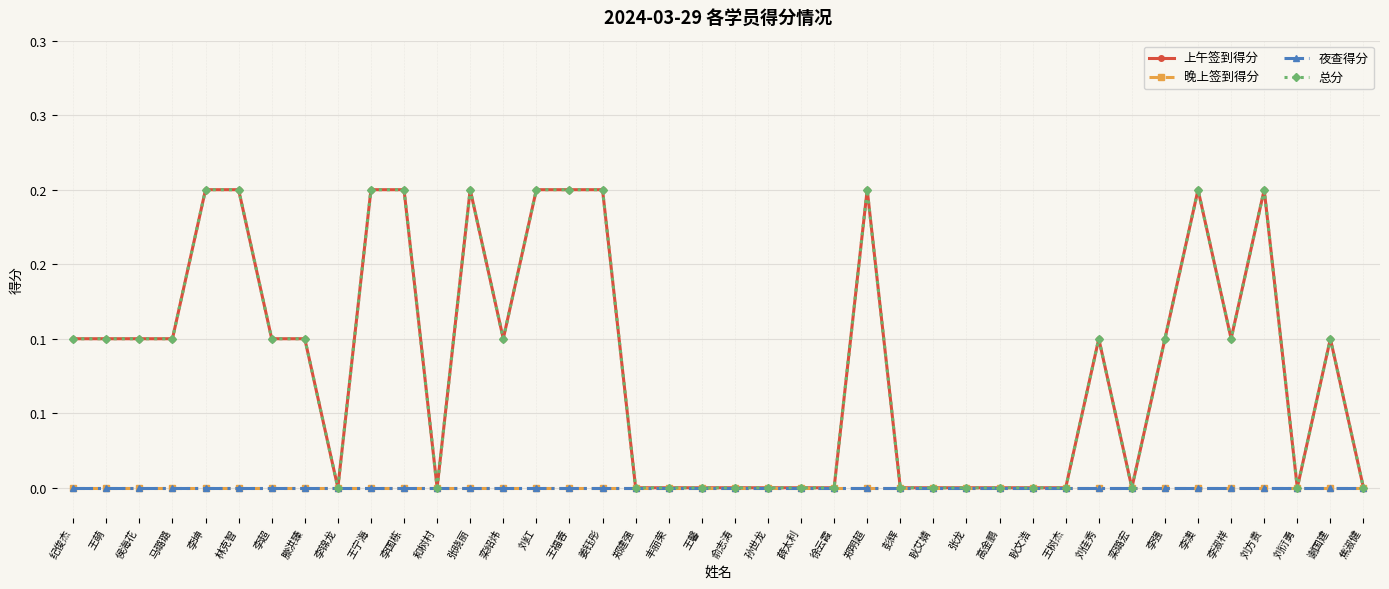

Is this an area chart (filled region under the line)?

No